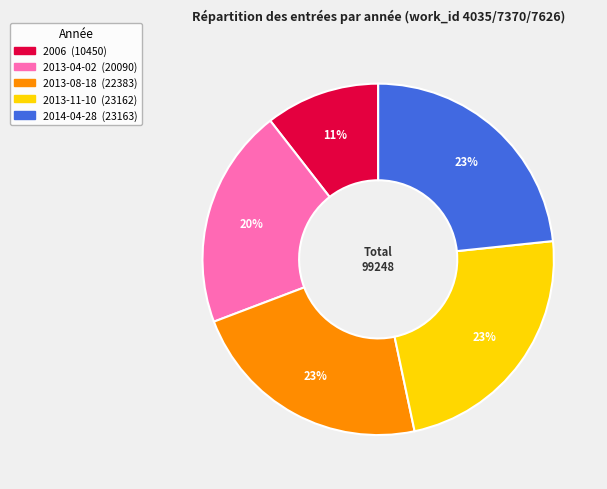

Is it true that 2013-08-18 is 13% of the pie?

False